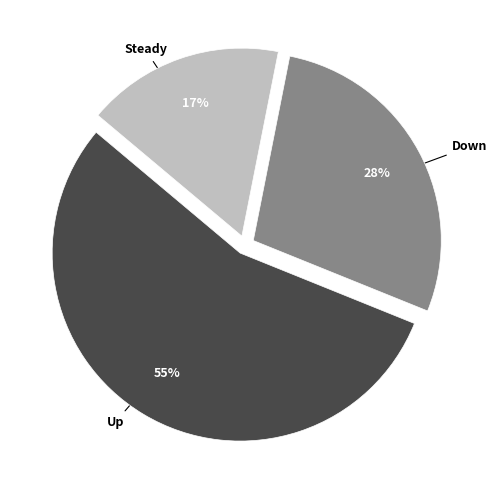

Does any single category account for the majority?

Yes